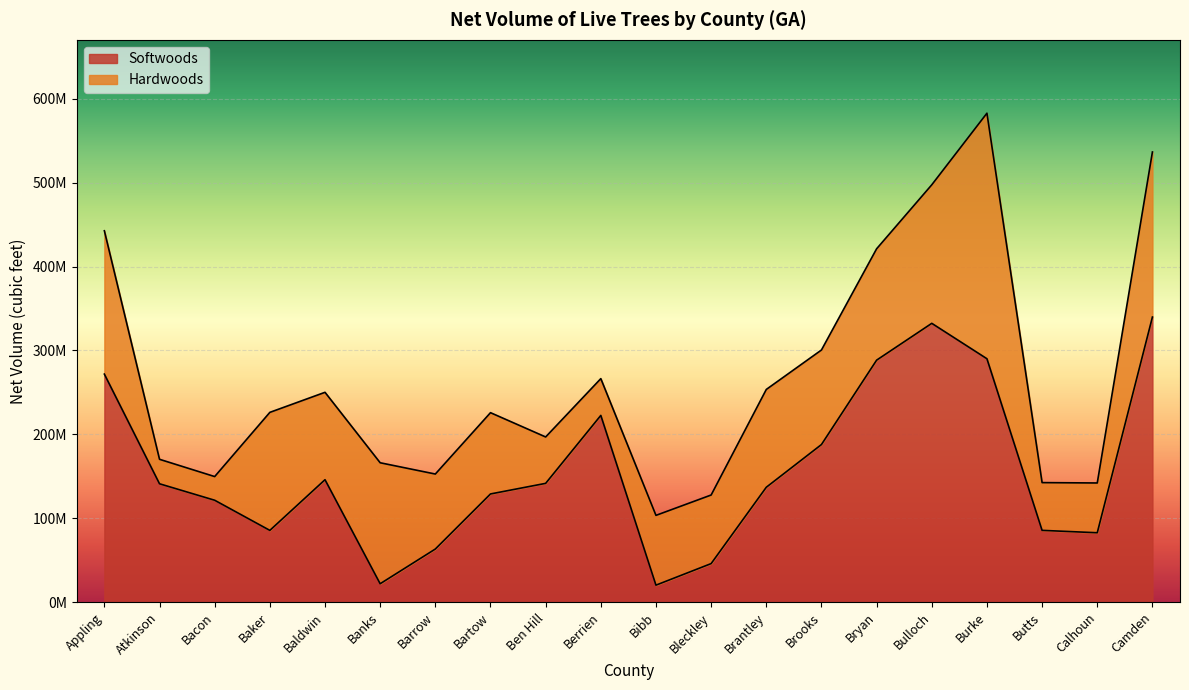

Which category has the lowest value across all series?

Bibb